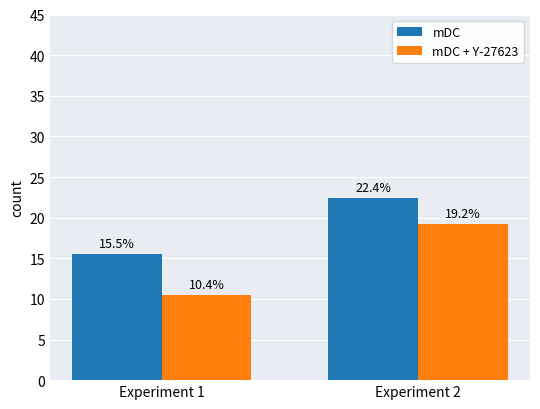

At Experiment 2, list the series in order from largest to smallest.

mDC, mDC + Y-27623